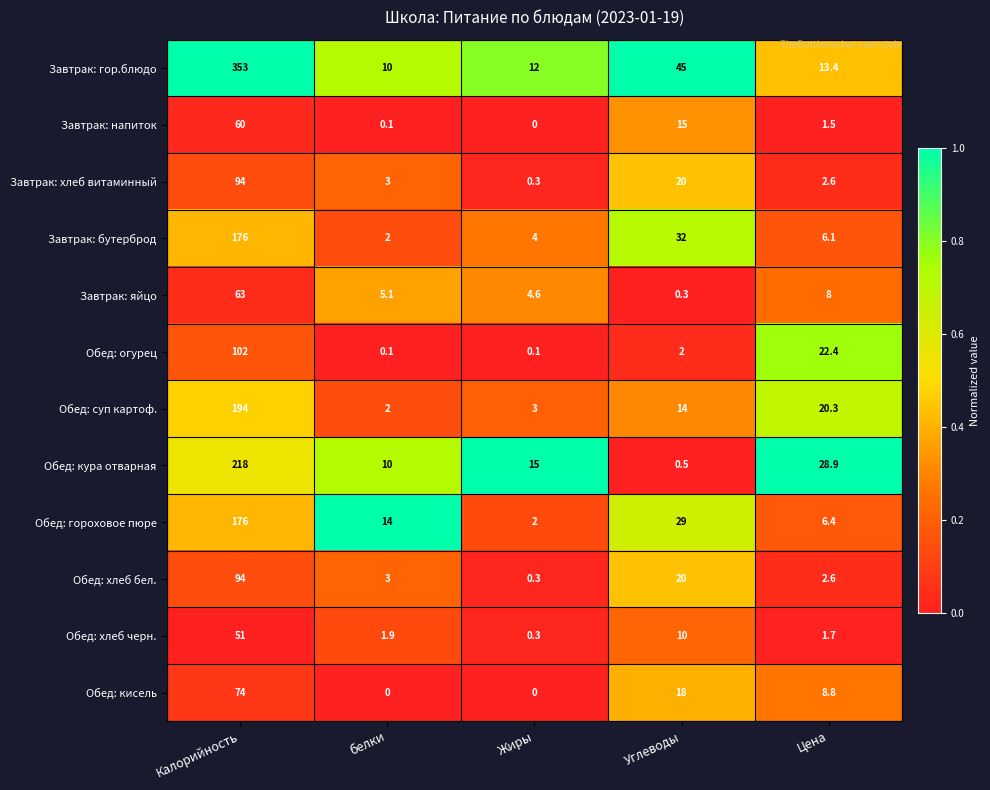

The Завтрак: яйцо series shows 4.6 at Жиры. True or false?

True